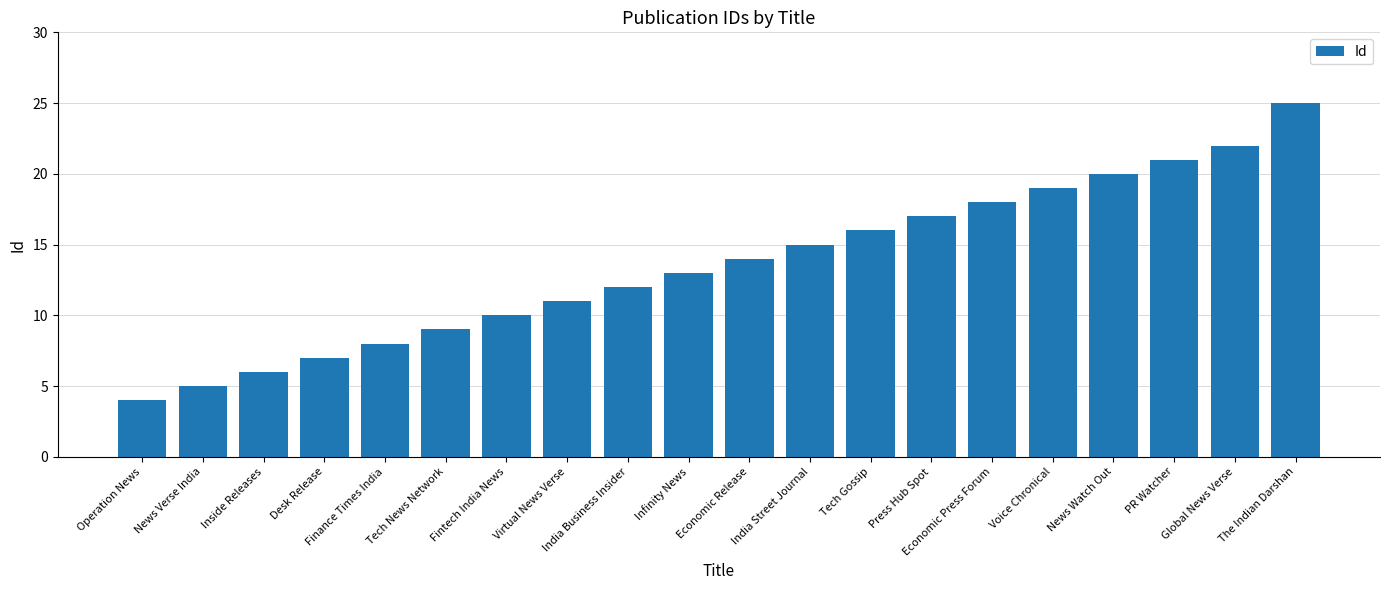

What is the difference between the second highest and minimum values?

18